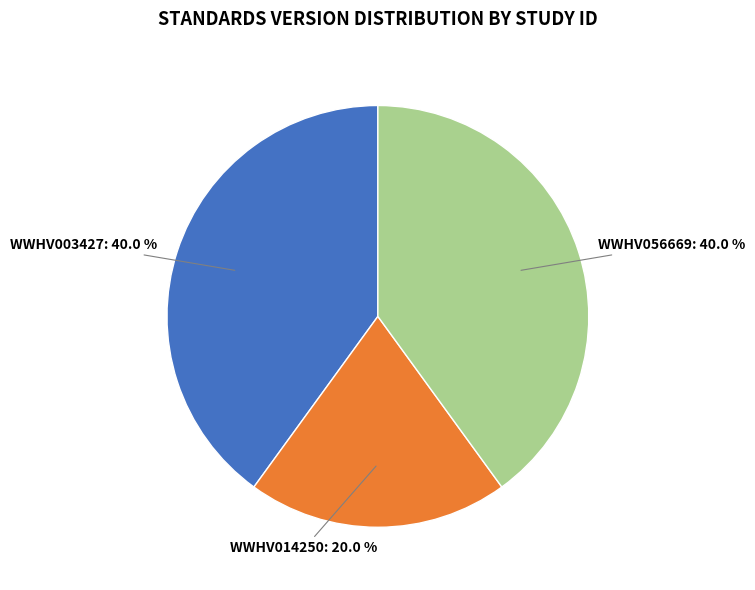

Is there any slice that represents more than half of the pie?

No